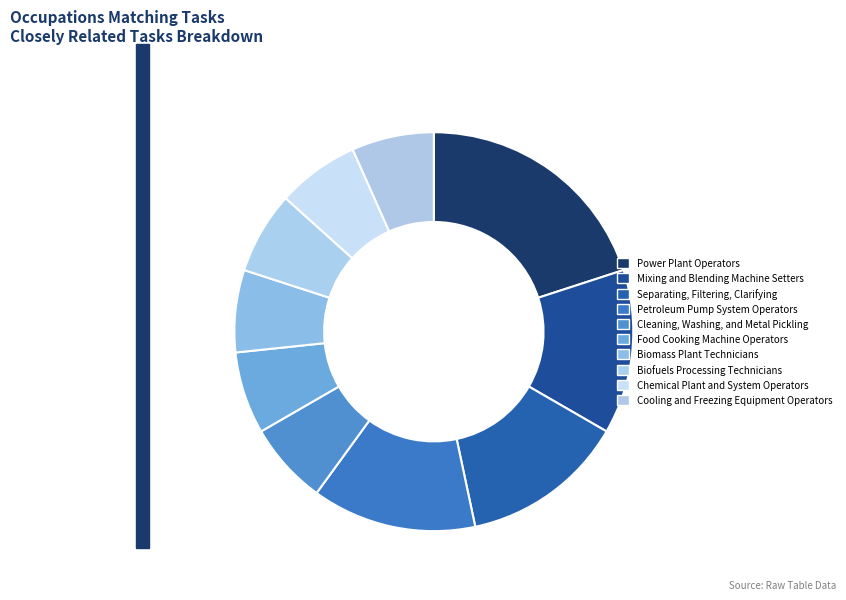

What is the largest slice in the pie chart?

Power Plant Operators